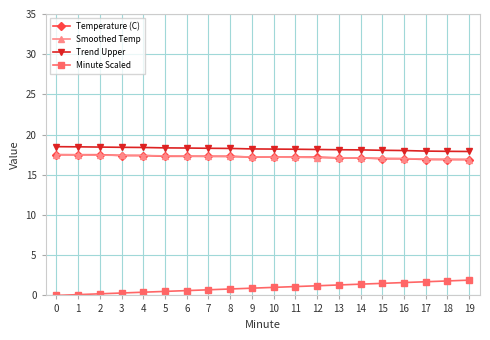

Count the number of data series in this chart.

4